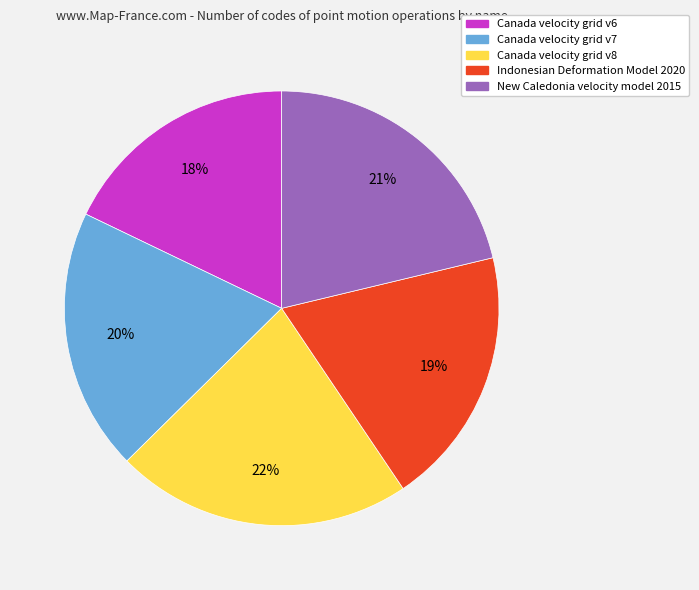

True or false: Canada velocity grid v7 accounts for 20% of the total.

True